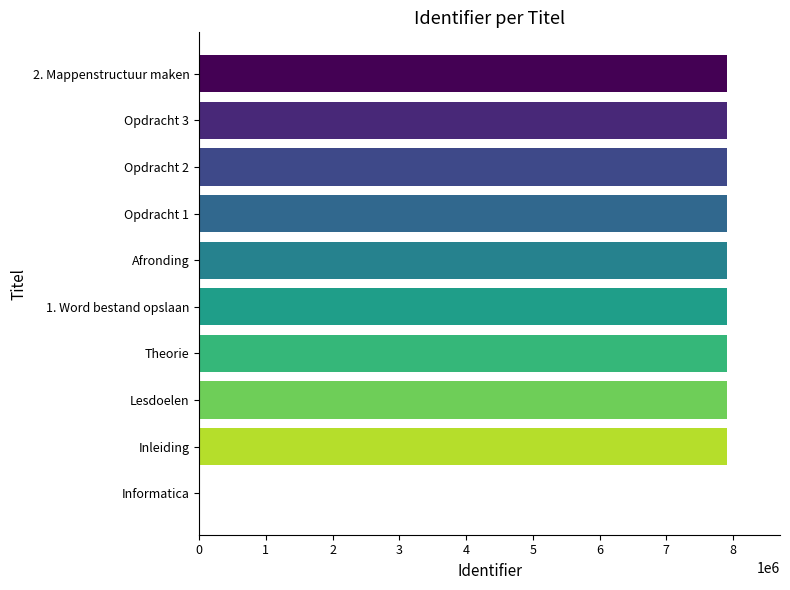

What is the greatest value displayed?

7912624